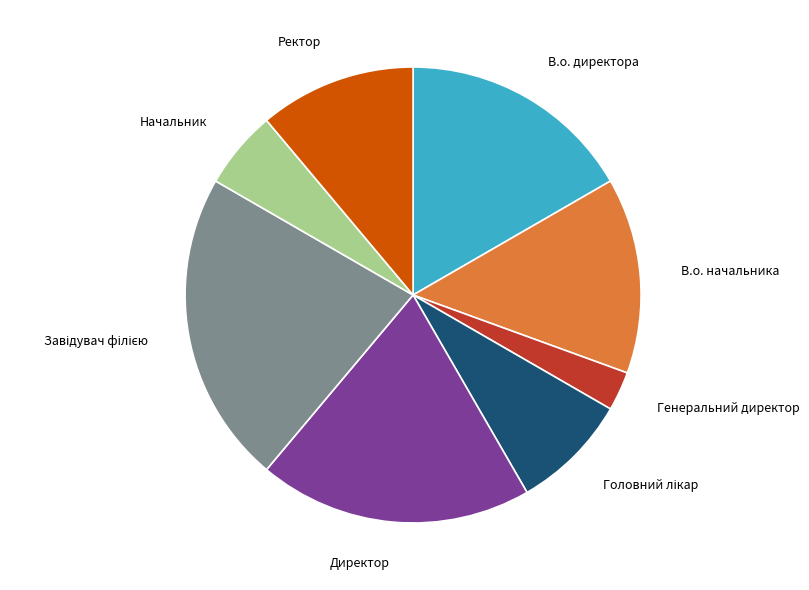

Does Директор represent more than half of the total?

No